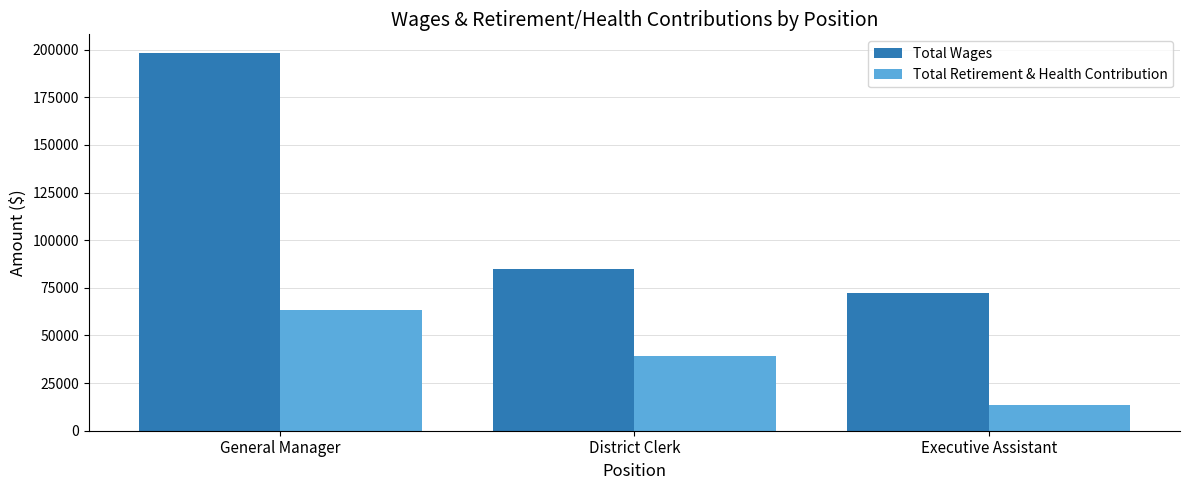

What is the label of the 1st bar from the right?

Executive Assistant